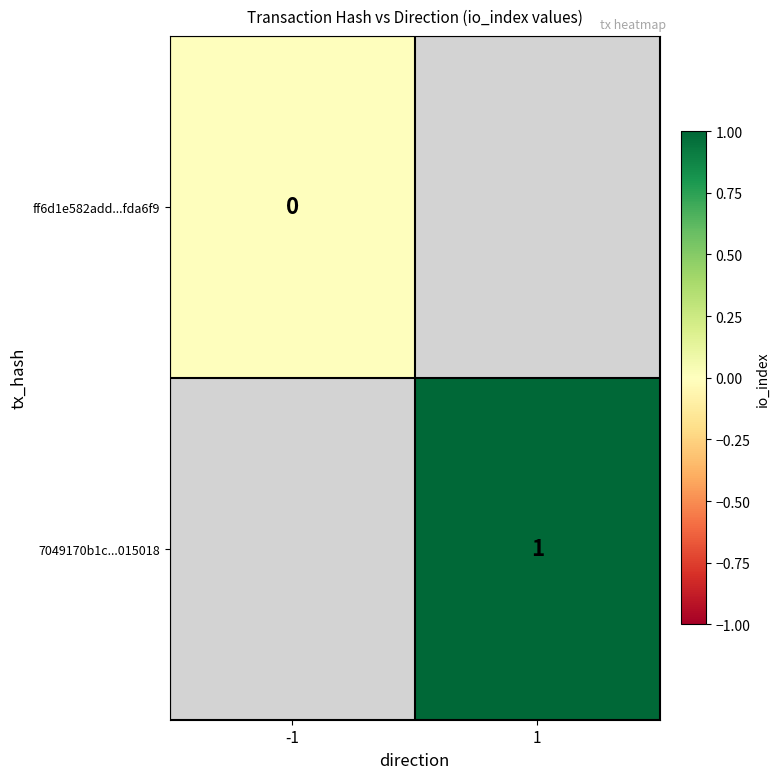

Is the value of ff6d1e582add...fda6f9 at -1 greater than the value of 7049170b1c...015018 at 1?

No